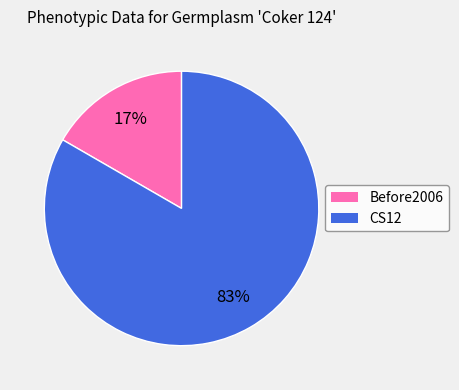

True or false: CS12 accounts for 97% of the total.

False